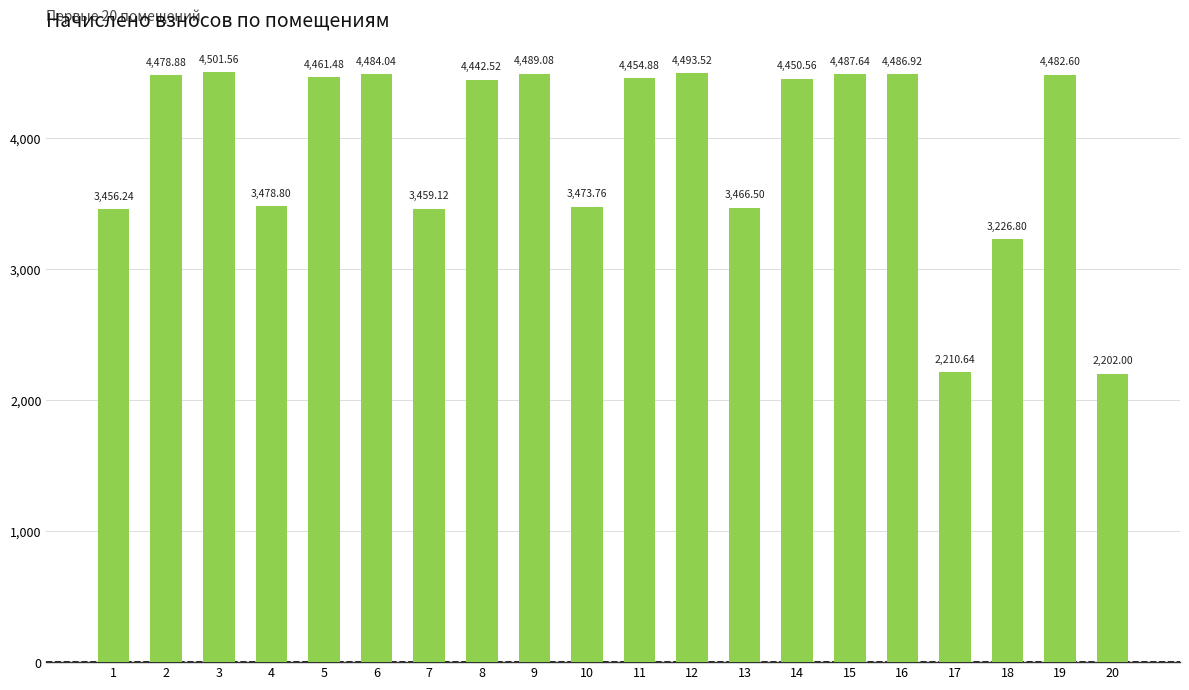

Are the bars grouped side by side (vs. stacked)?

No